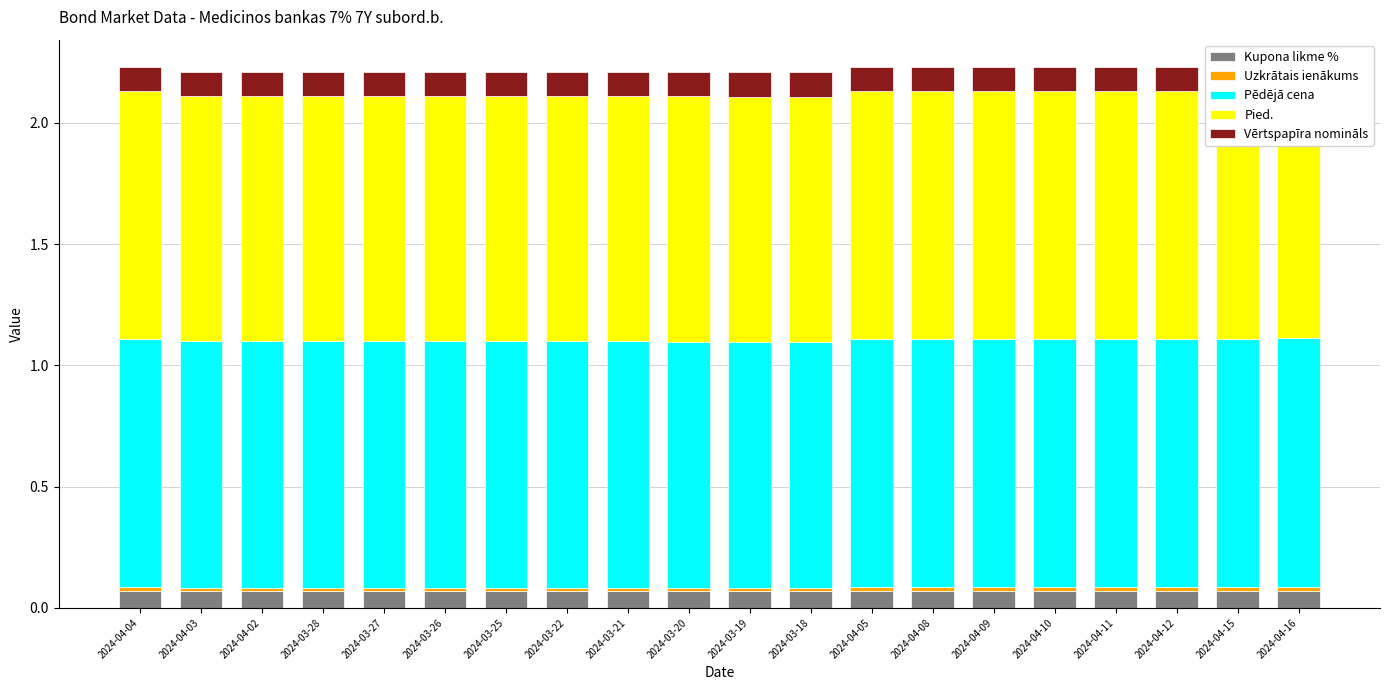

What position from the left is 2024-04-16?

20